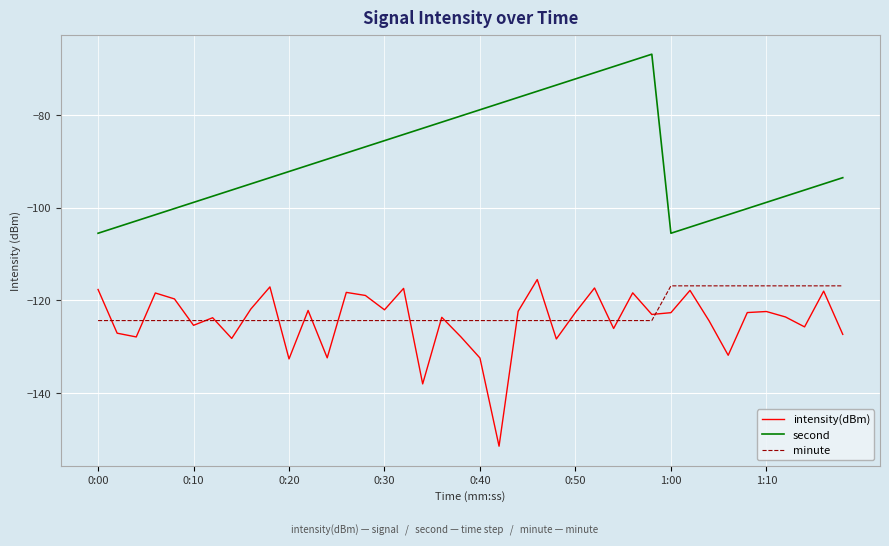

How many lines are shown in the chart?

3